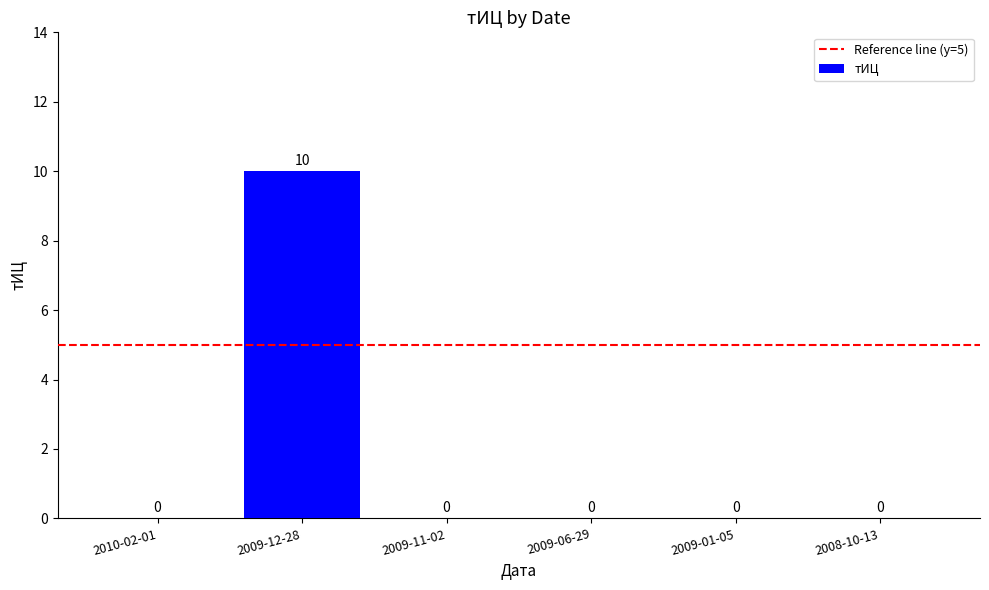

Reading left to right, extract all data points from this chart.

0	10	0	0	0	0